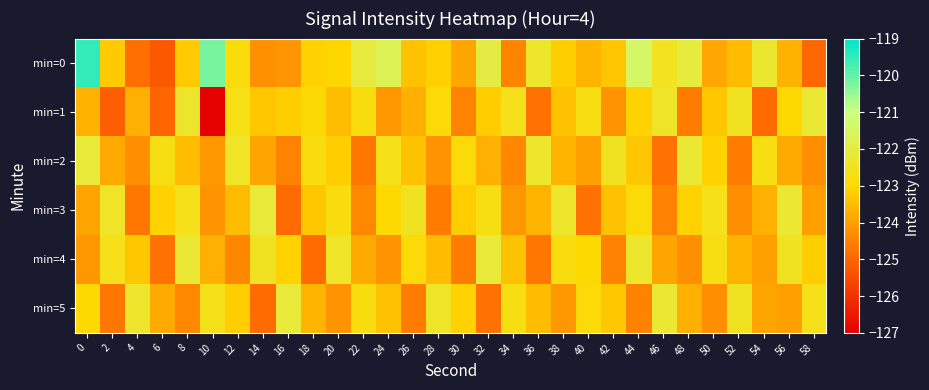

Reading left to right, what are all the values shown in this chart?

min=0: 0=-119.5	2=-123.2	4=-124.8	6=-125.2	8=-123.2	10=-120.2	12=-122.8	14=-124.2	16=-124.2	18=-123.1	20=-123.0	22=-122.0	24=-121.7	26=-123.4	28=-123.2	30=-123.9	32=-122.0	34=-124.5	36=-122.3	38=-123.2	40=-123.6	42=-123.3	44=-121.4	46=-122.5	48=-122.0	50=-123.9	52=-123.5	54=-122.2	56=-123.6	58=-125.0
min=1: 0=-123.7	2=-125.1	4=-123.7	6=-125.0	8=-122.3	10=-127.0	12=-122.7	14=-123.3	16=-123.2	18=-123.0	20=-123.5	22=-122.8	24=-124.1	26=-123.7	28=-122.9	30=-124.5	32=-123.2	34=-122.6	36=-124.8	38=-123.4	40=-122.7	42=-124.2	44=-123.1	46=-122.4	48=-124.6	50=-123.3	52=-122.5	54=-124.9	56=-123.0	58=-122.2
min=2: 0=-122.1	2=-123.8	4=-124.3	6=-122.7	8=-123.5	10=-124.1	12=-122.4	14=-123.9	16=-124.5	18=-122.8	20=-123.2	22=-124.7	24=-122.6	26=-123.4	28=-124.2	30=-122.9	32=-123.7	34=-124.4	36=-122.3	38=-123.6	40=-124.0	42=-122.5	44=-123.3	46=-124.8	48=-122.2	50=-123.1	52=-124.6	54=-122.7	56=-123.8	58=-124.3
min=3: 0=-123.9	2=-122.4	4=-124.7	6=-123.1	8=-122.6	10=-124.2	12=-123.5	14=-122.1	16=-124.9	18=-123.3	20=-122.8	22=-124.4	24=-123.0	26=-122.5	28=-124.6	30=-123.2	32=-122.7	34=-124.1	36=-123.6	38=-122.3	40=-124.8	42=-123.4	44=-122.9	46=-124.5	48=-123.1	50=-122.6	52=-124.3	54=-123.7	56=-122.2	58=-124.0
min=4: 0=-124.1	2=-122.6	4=-123.3	6=-124.8	8=-122.2	10=-123.7	12=-124.4	14=-122.5	16=-123.1	18=-124.9	20=-122.4	22=-123.8	24=-124.2	26=-122.9	28=-123.5	30=-124.6	32=-122.1	34=-123.4	36=-124.7	38=-122.8	40=-123.0	42=-124.5	44=-122.3	46=-123.9	48=-124.3	50=-122.7	52=-123.6	54=-124.0	56=-122.5	58=-123.2
min=5: 0=-123.0	2=-124.7	4=-122.3	6=-123.8	8=-124.4	10=-122.6	12=-123.2	14=-124.9	16=-122.1	18=-123.6	20=-124.2	22=-122.8	24=-123.4	26=-124.6	28=-122.4	30=-123.1	32=-124.8	34=-122.7	36=-123.5	38=-124.1	40=-122.9	42=-123.3	44=-124.5	46=-122.2	48=-123.7	50=-124.3	52=-122.5	54=-123.9	56=-124.0	58=-122.6